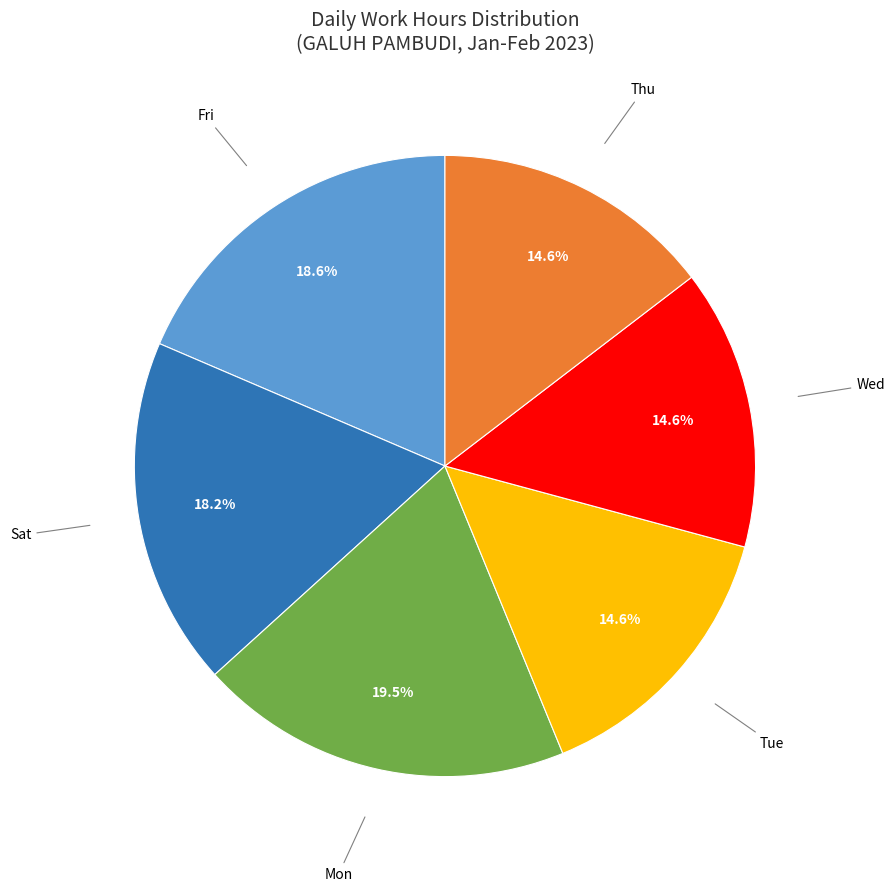

Is there a majority slice in this chart?

No